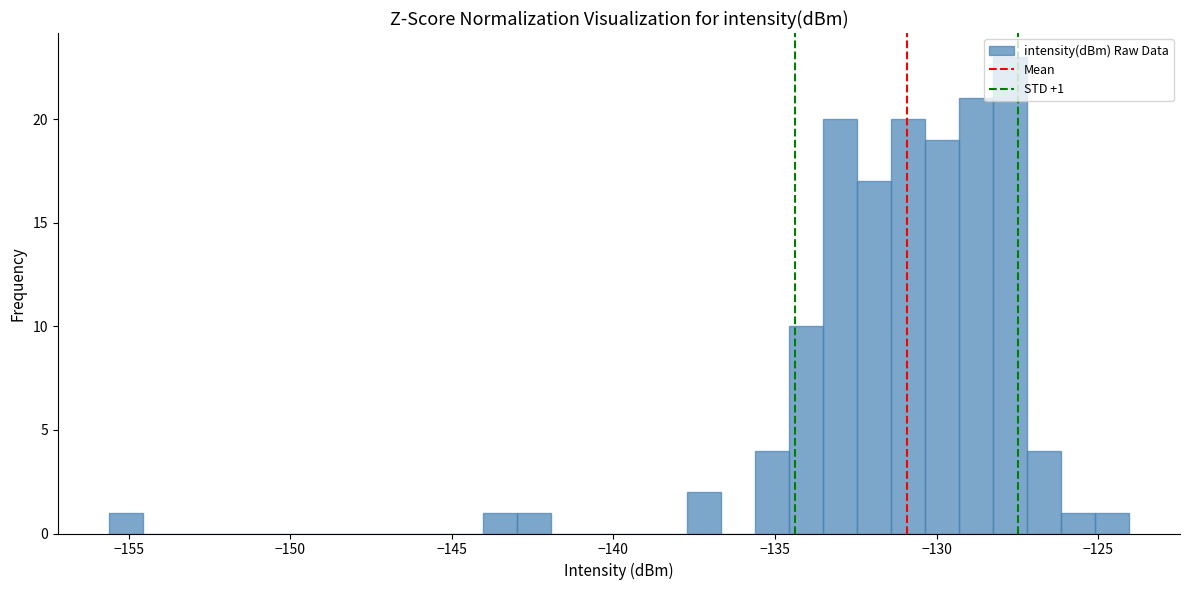

Around what value on the x-axis is the tallest bar? Give the approximate position of its centre, as read against the axis.

-127.5